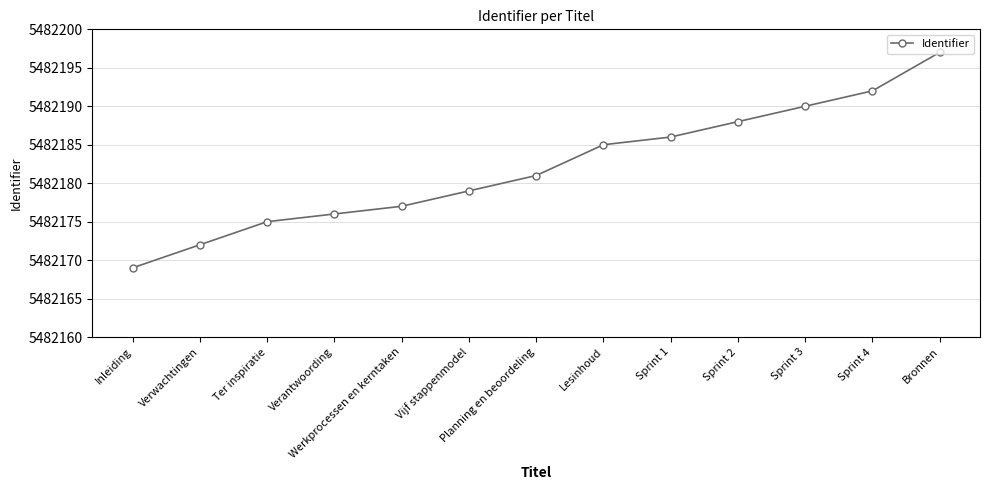

Read the value at Inleiding.

5482169